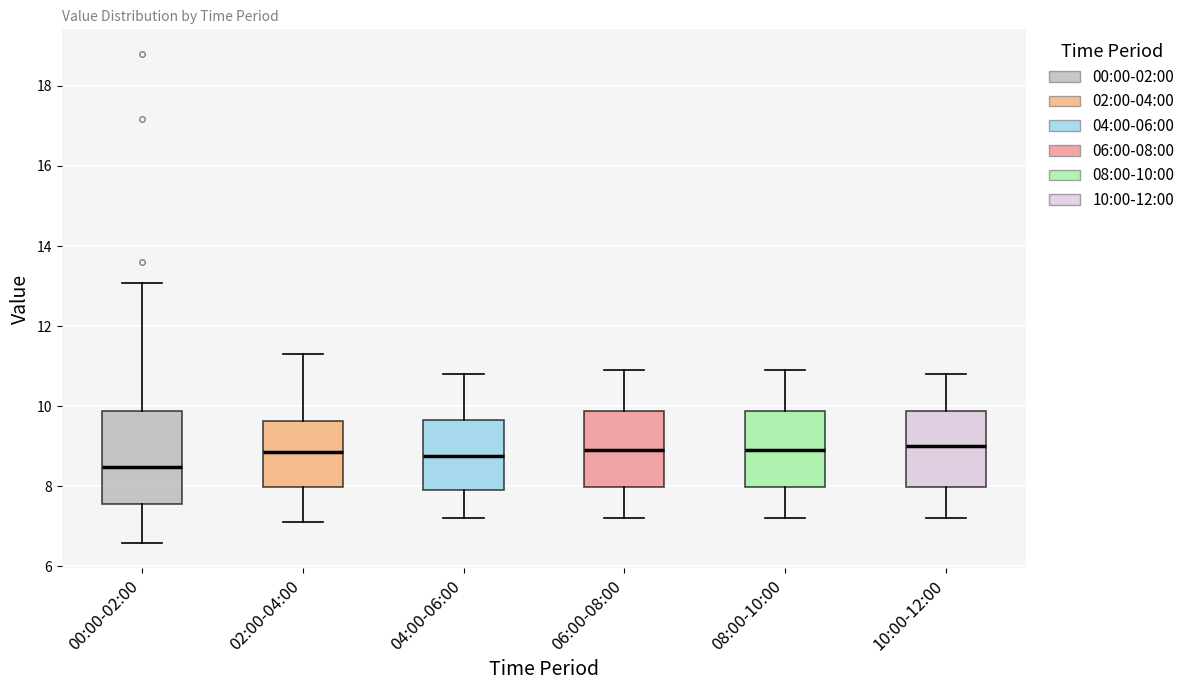

Reading left to right, transcribe this box plot: for each box, give where its median line is, the range the box spans, and where its two whiskers end, as read against the y-axis. The values are not printed on the chart, so give them approximately, as read against the axis.

00:00-02:00: median 8.4, box 7.6 to 9.8, whiskers 6.6 to 13.0
02:00-04:00: median 8.8, box 8.0 to 9.6, whiskers 7.2 to 11.4
04:00-06:00: median 8.8, box 8.0 to 9.6, whiskers 7.2 to 10.8
06:00-08:00: median 9.0, box 8.0 to 9.8, whiskers 7.2 to 11.0
08:00-10:00: median 9.0, box 8.0 to 9.8, whiskers 7.2 to 11.0
10:00-12:00: median 9.0, box 8.0 to 9.8, whiskers 7.2 to 10.8